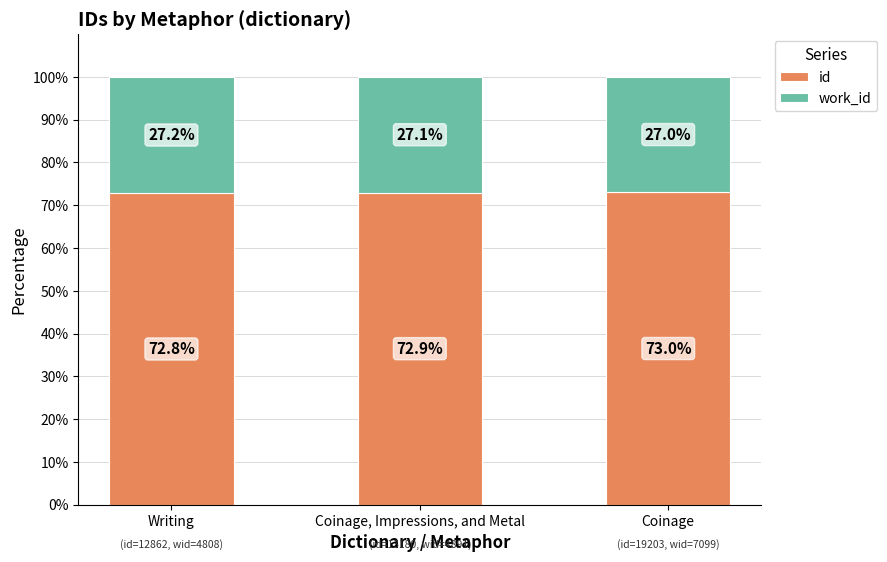

Reading left to right, what are the values for id?

Writing=72.8	Coinage, Impressions, and Metal=72.9	Coinage=73.0